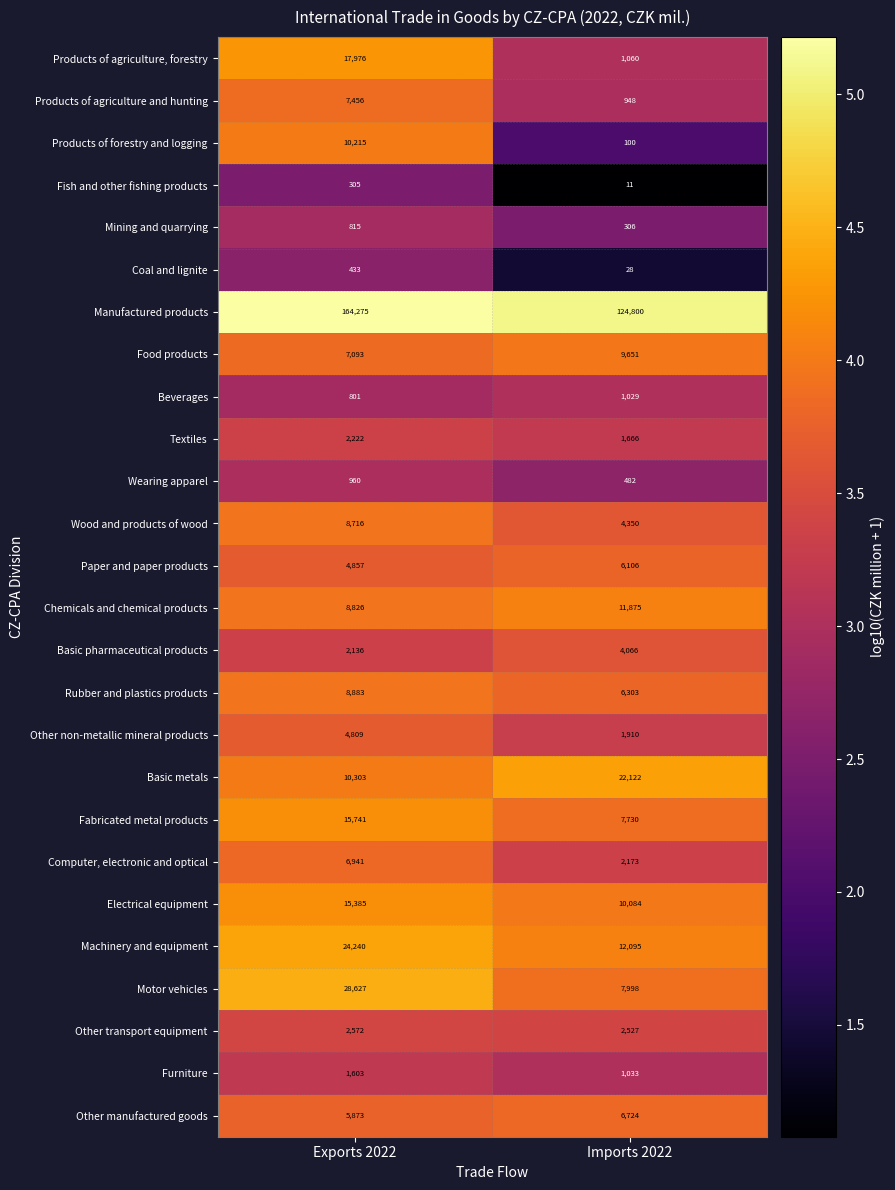

At which category is the sum across all series the highest?

Exports 2022